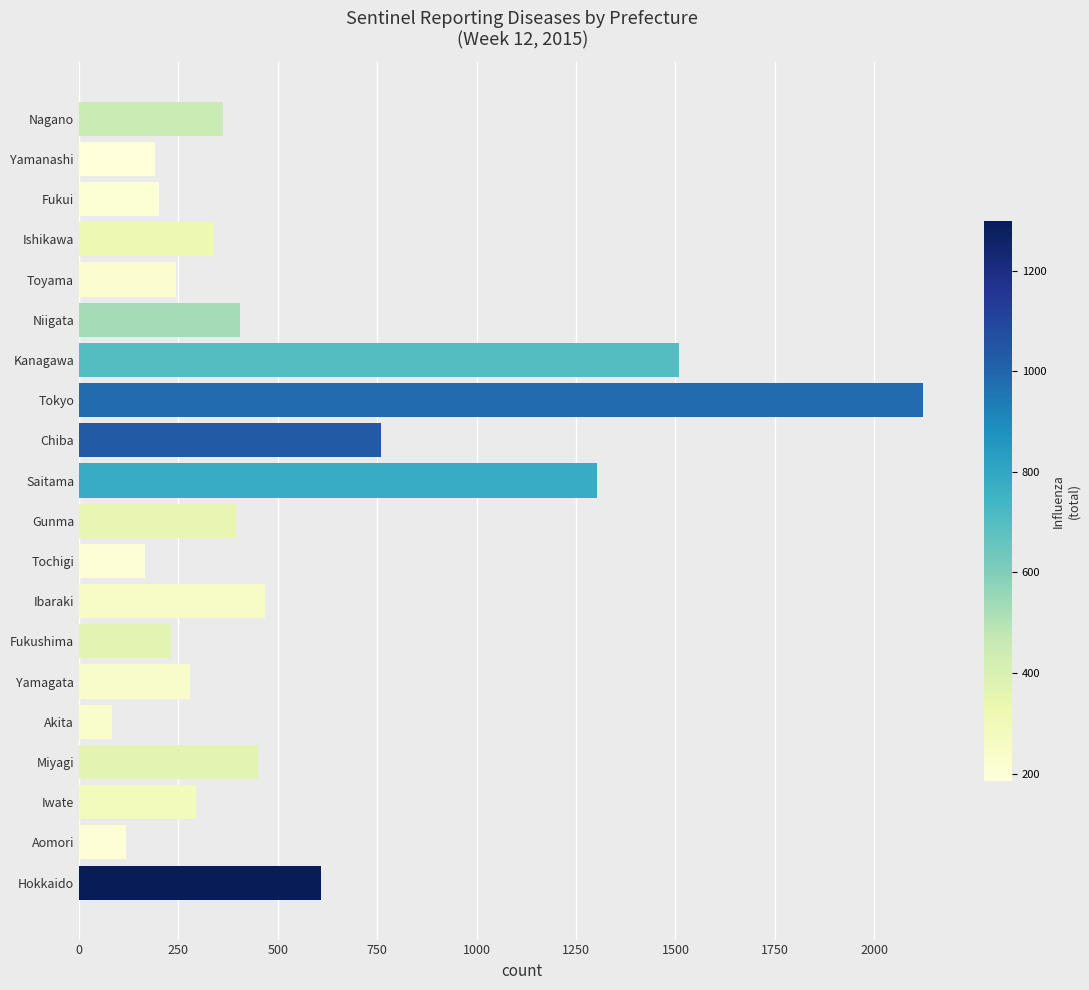

Where is the data nearest to the value 1102?

Saitama